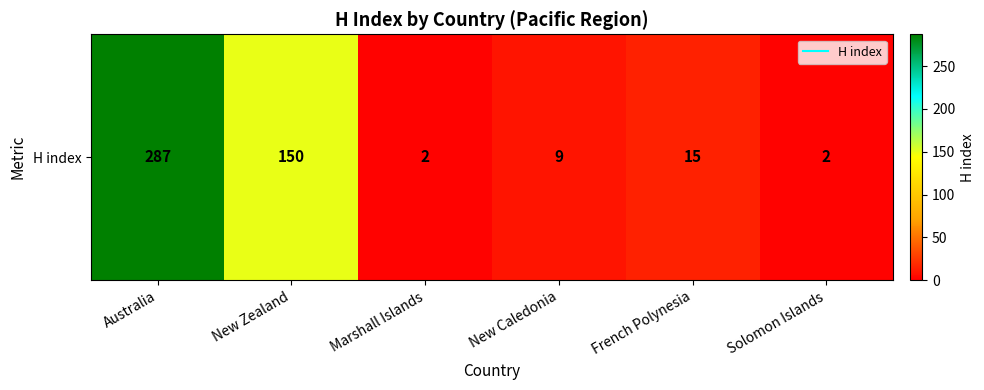

List the labels in order of value, largest first.

Australia, New Zealand, French Polynesia, New Caledonia, Marshall Islands, Solomon Islands